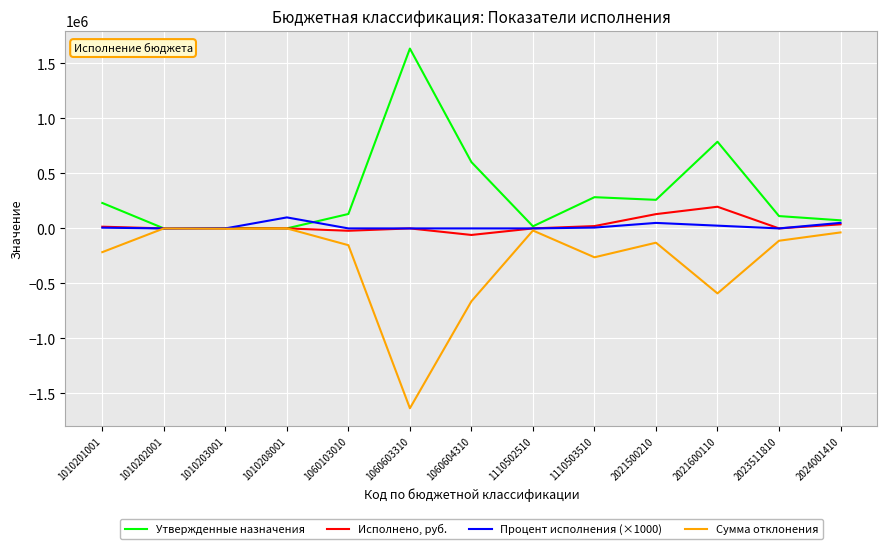

What is the total value across all series at 2021600110?

419008.0